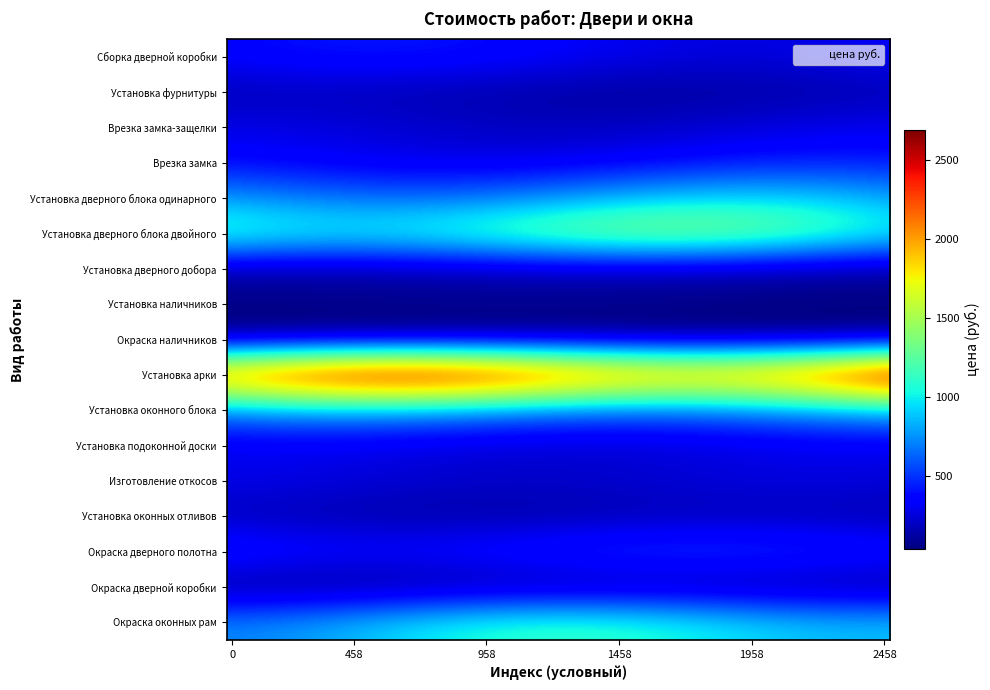

Which category has the highest value across all series?

Установка арки